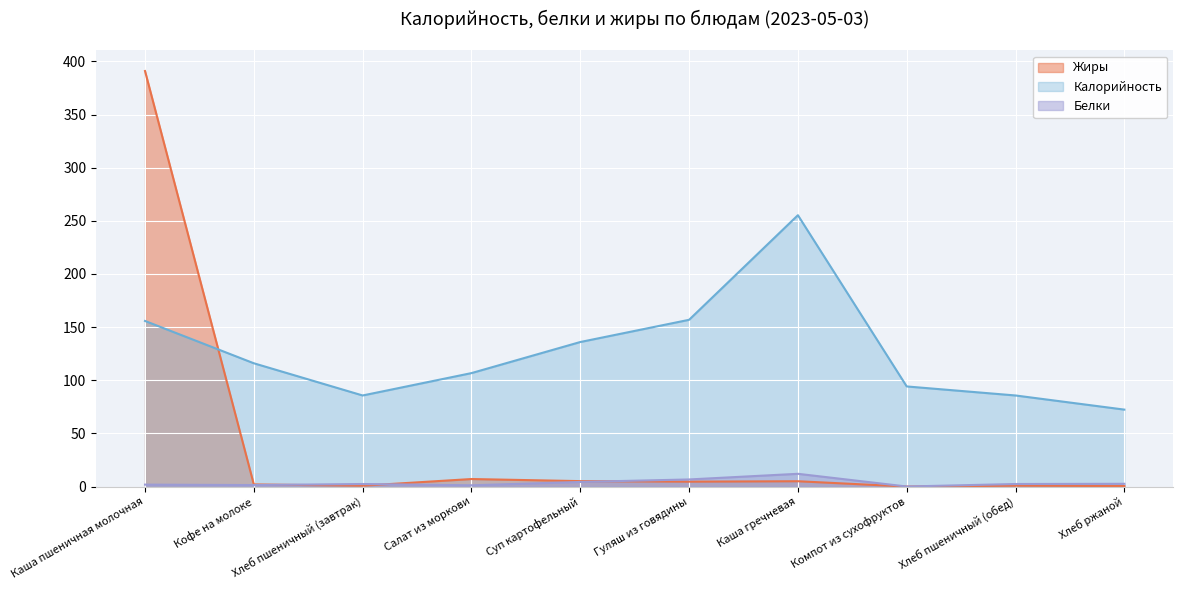

In Жиры, how many points are lower than both neighbors (excluding endpoints)?

3